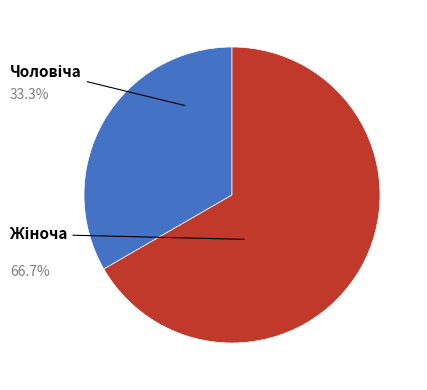

Does any single category account for the majority?

Yes